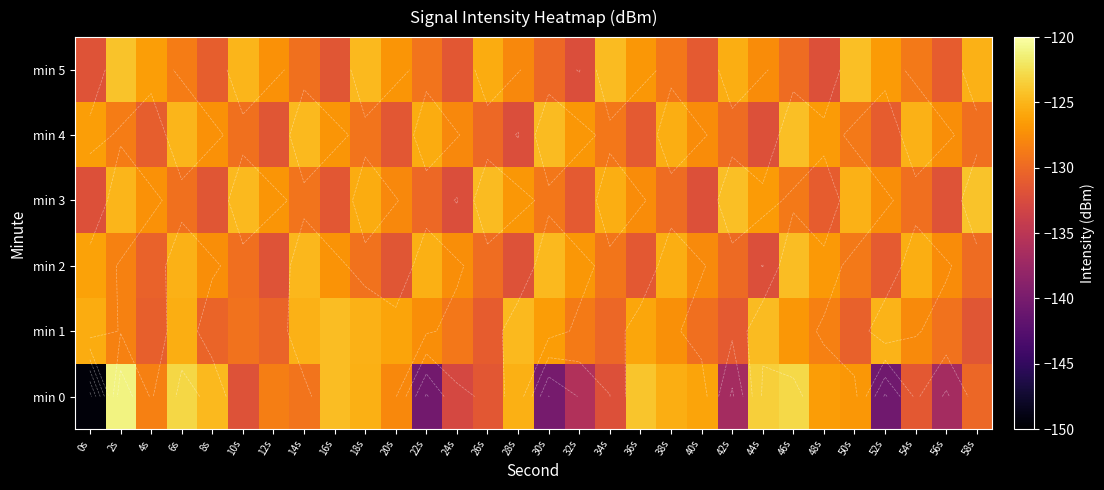

Is the value of min 0 at 46s greater than the value of min 1 at 24s?

Yes